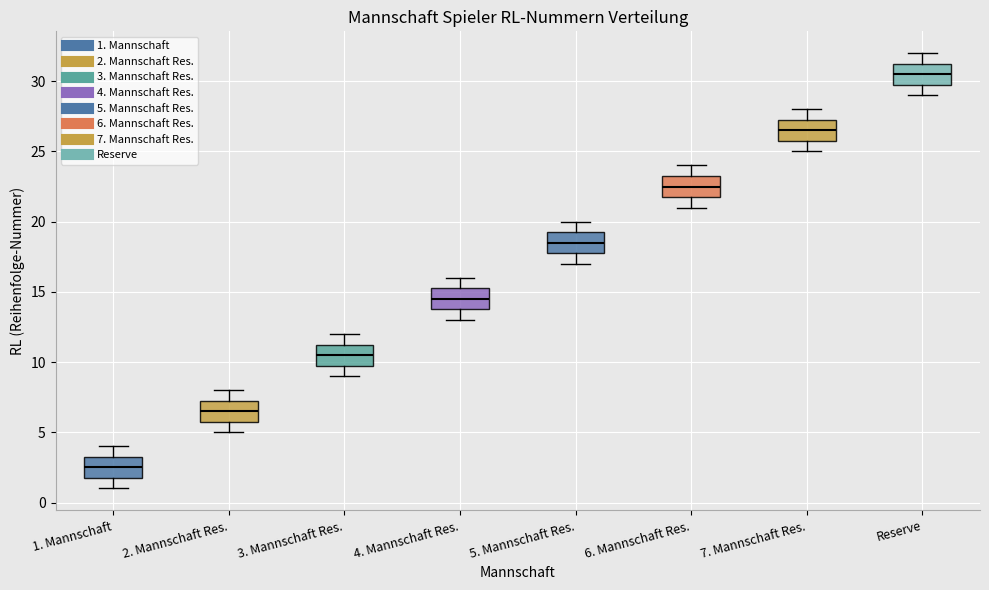

Reading left to right, transcribe this box plot: for each box, give where its median line is, the range the box spans, and where its two whiskers end, as read against the y-axis. The values are not printed on the chart, so give them approximately, as read against the axis.

1. Mannschaft: median 2.5, box 2.0 to 3.5, whiskers 1.0 to 4.0
2. Mannschaft Res.: median 6.5, box 6.0 to 7.5, whiskers 5.0 to 8.0
3. Mannschaft Res.: median 10.5, box 10.0 to 11.5, whiskers 9.0 to 12.0
4. Mannschaft Res.: median 14.5, box 14.0 to 15.5, whiskers 13.0 to 16.0
5. Mannschaft Res.: median 18.5, box 18.0 to 19.5, whiskers 17.0 to 20.0
6. Mannschaft Res.: median 22.5, box 22.0 to 23.5, whiskers 21.0 to 24.0
7. Mannschaft Res.: median 26.5, box 26.0 to 27.5, whiskers 25.0 to 28.0
Reserve: median 30.5, box 30.0 to 31.5, whiskers 29.0 to 32.0